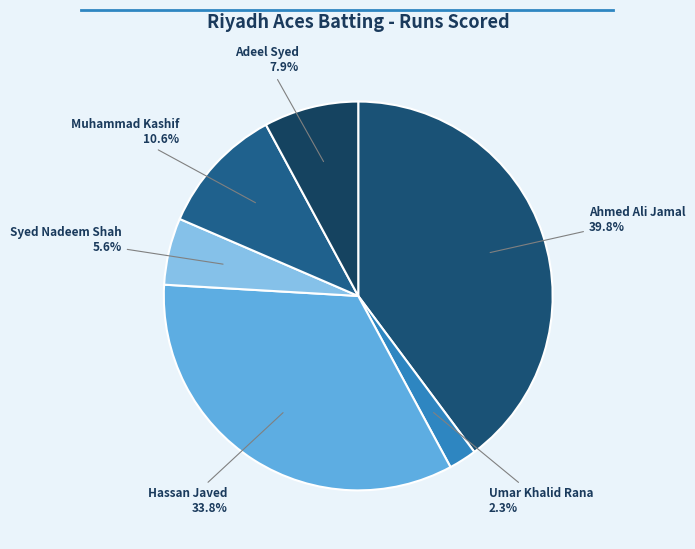

How many slices are in this pie chart?

6